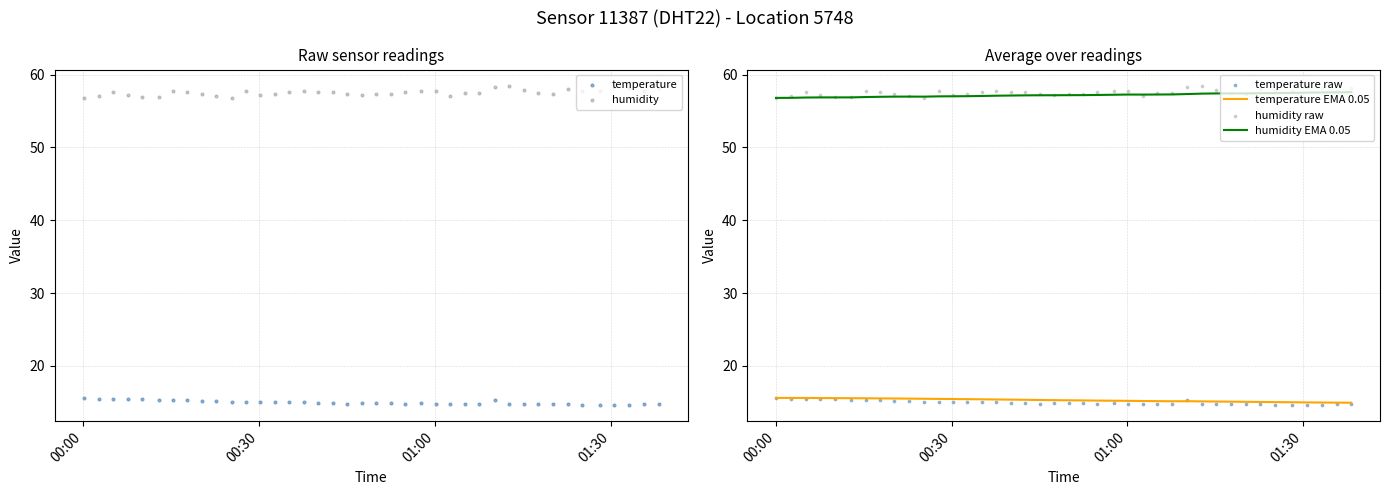

Which series has the largest Y range (max minus min)?

humidity